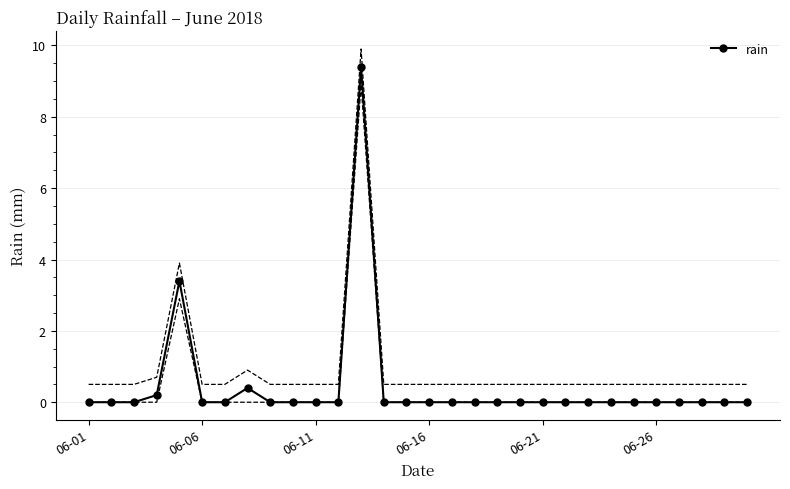

How many positive values are there?

4